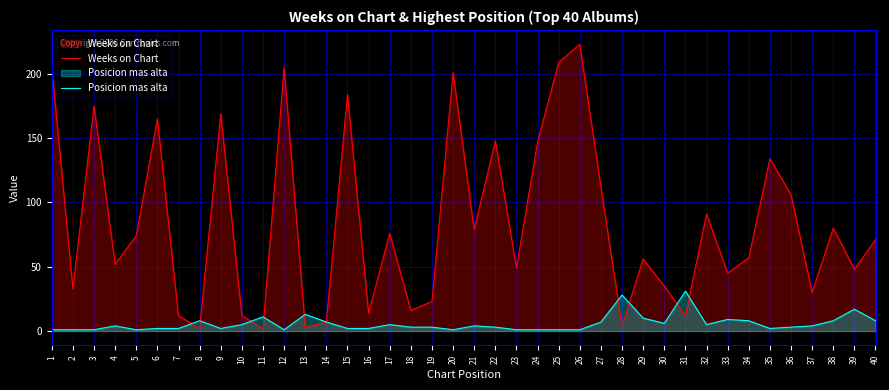

Reading right to left, list all the values displayed in this chart.

Weeks on Chart: 40=71	39=48	38=80	37=30	36=106	35=134	34=57	33=45	32=91	31=12	30=35	29=56	28=4	27=112	26=223	25=209	24=147	23=49	22=148	21=79	20=201	19=23	18=16	17=76	16=14	15=184	14=7	13=3	12=205	11=2	10=12	9=169	8=2	7=12	6=165	5=74	4=52	3=175	2=33	1=205
Posicion mas alta: 40=8	39=17	38=8	37=4	36=3	35=2	34=8	33=9	32=5	31=31	30=6	29=10	28=28	27=7	26=1	25=1	24=1	23=1	22=3	21=4	20=1	19=3	18=3	17=5	16=2	15=2	14=7	13=13	12=1	11=11	10=5	9=2	8=8	7=2	6=2	5=1	4=4	3=1	2=1	1=1